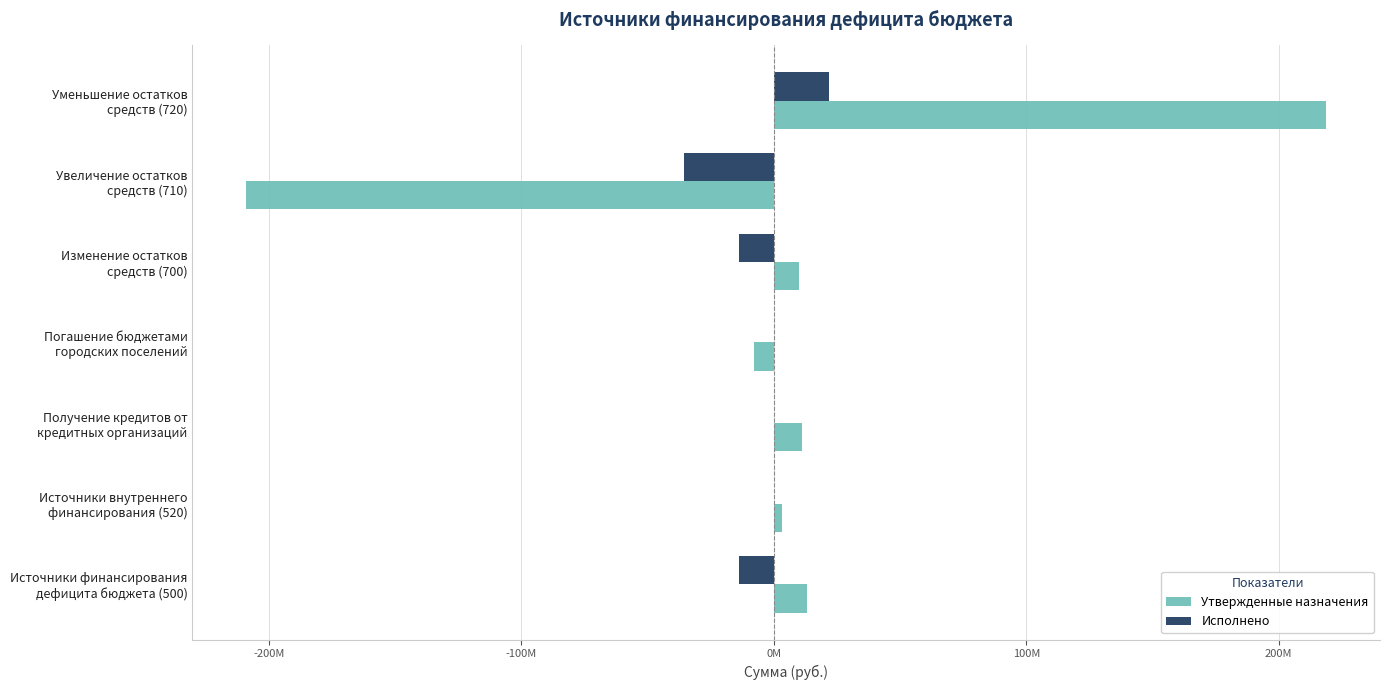

What are all the series names shown in the legend?

Утвержденные назначения, Исполнено